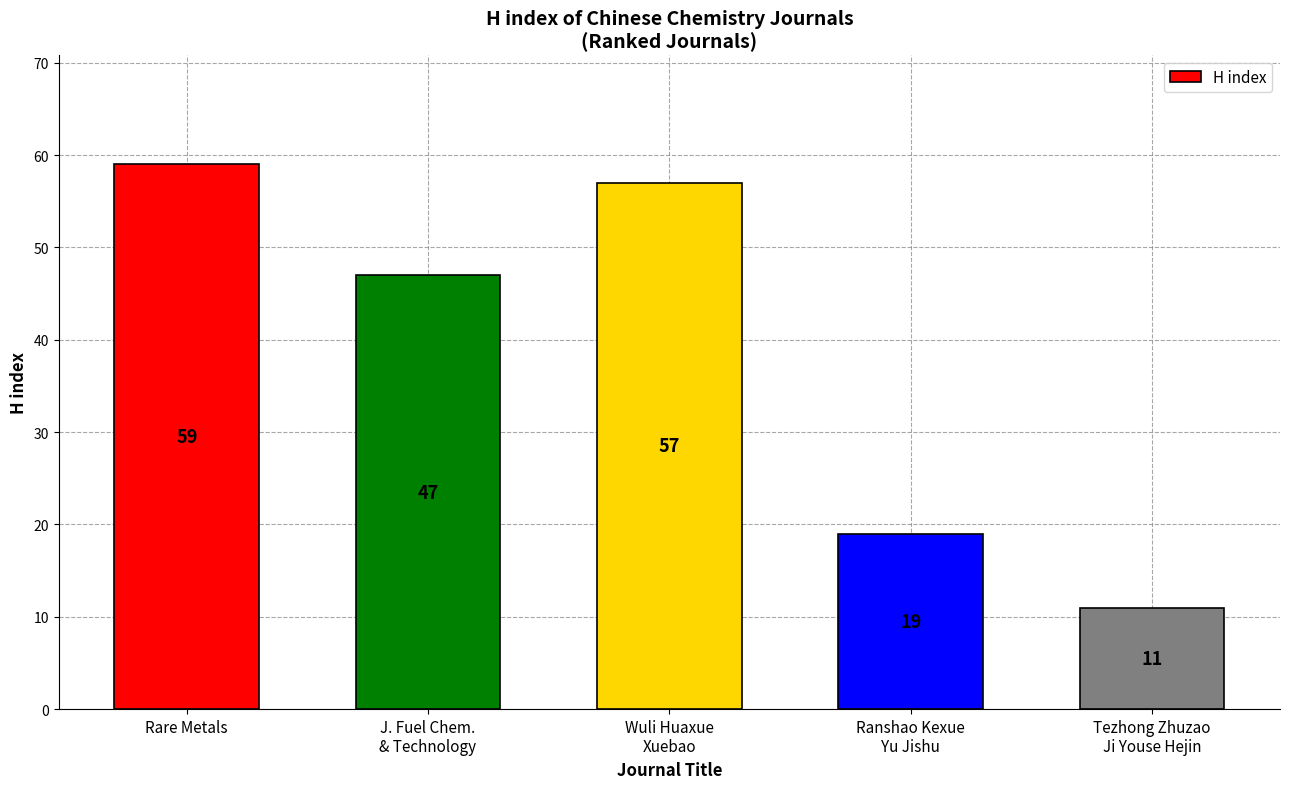

What is the change in value from J. Fuel Chem.
& Technology to Tezhong Zhuzao
Ji Youse Hejin?

-36